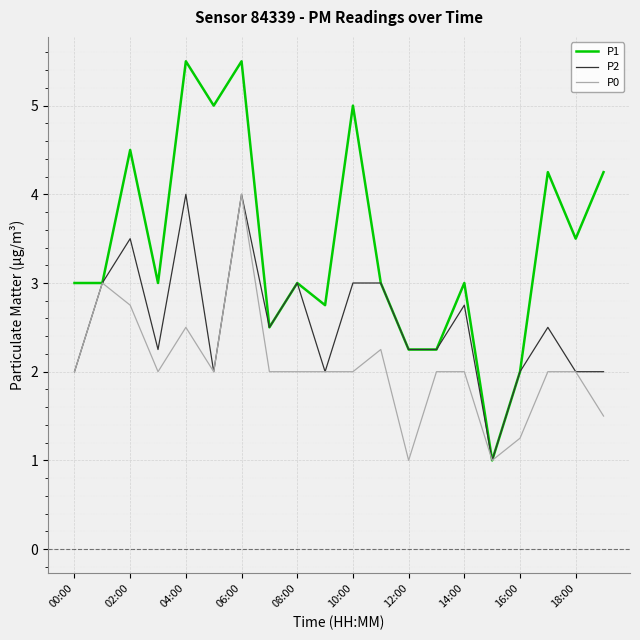

What are all the series names shown in the legend?

P1, P2, P0